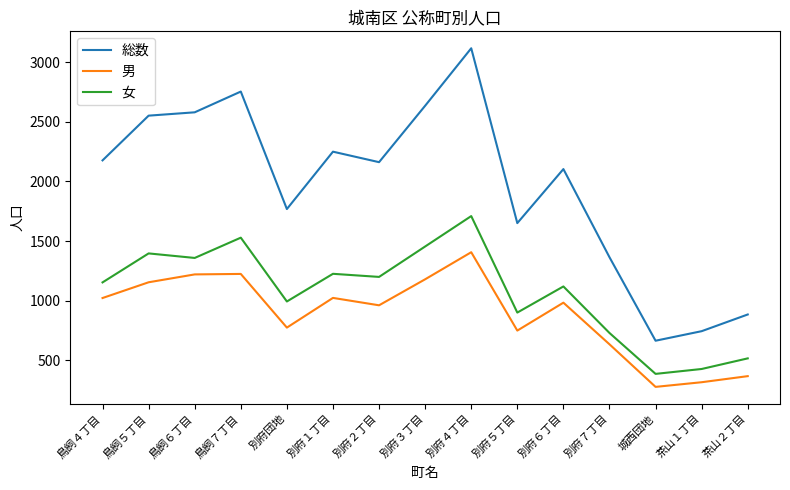

What is the average value of the 男 series?

887